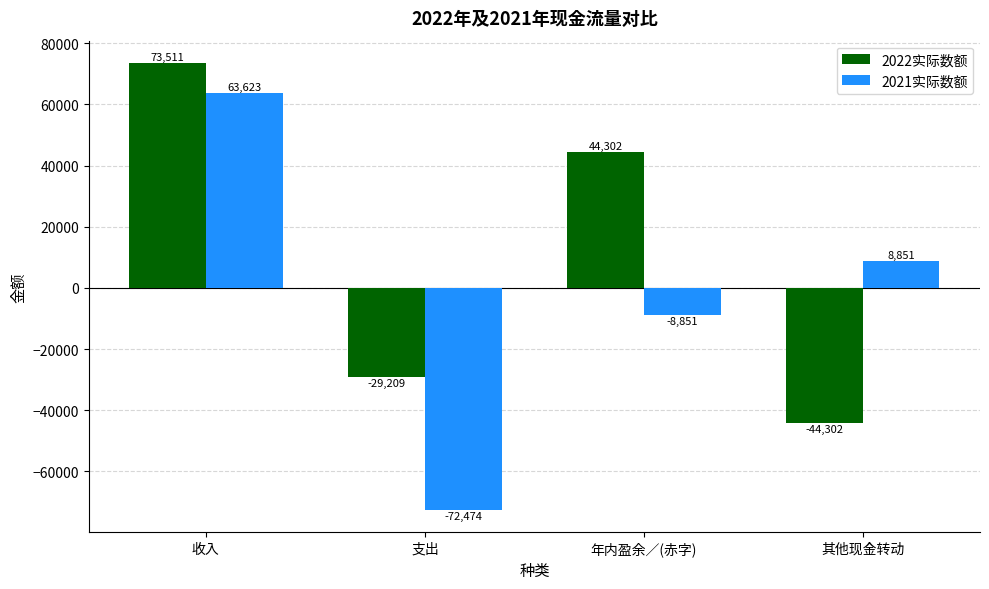

What is the difference between the maximum and minimum values in the 2021实际数额 series?

136097